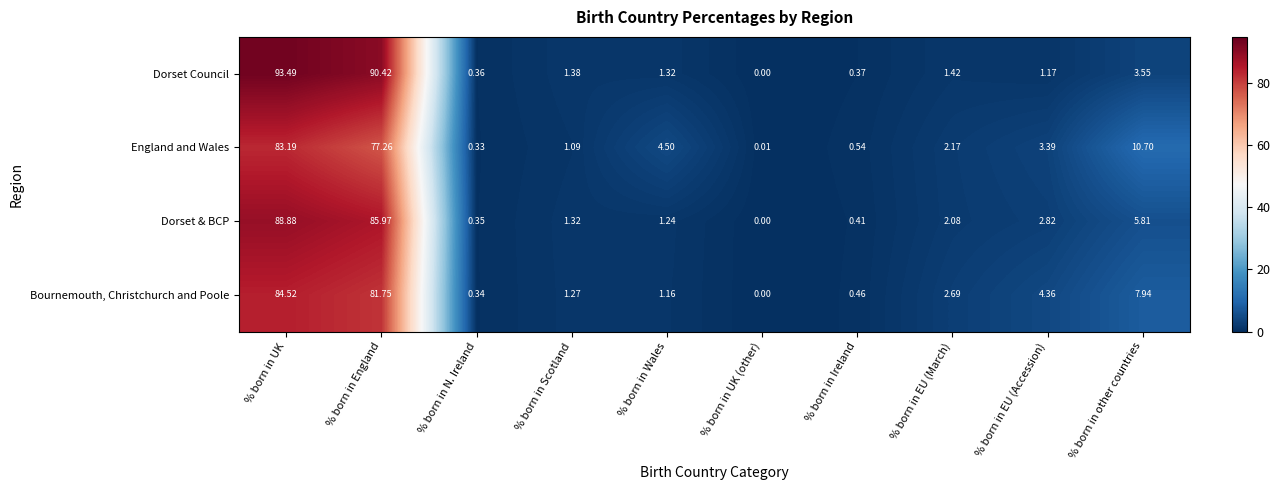

Where does the Dorset & BCP series first go above 2?

% born in UK